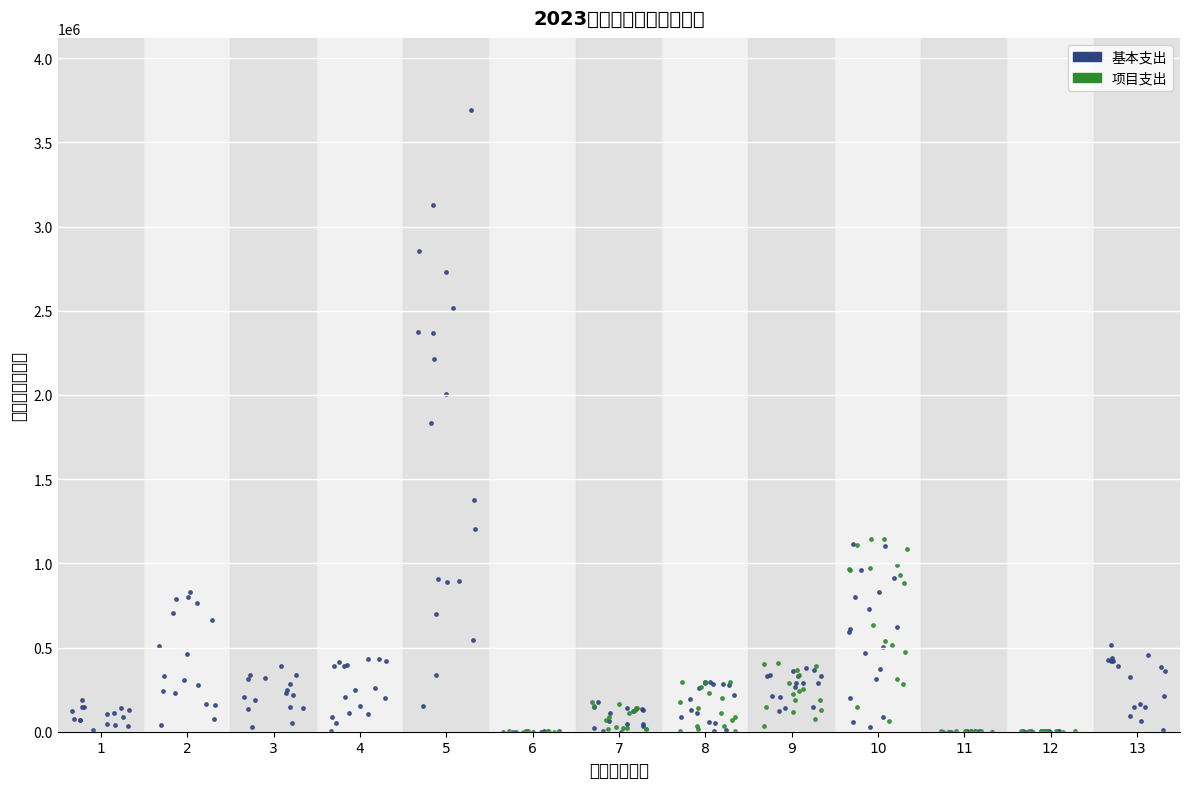

Which series reaches the maximum Y coordinate?

基本支出